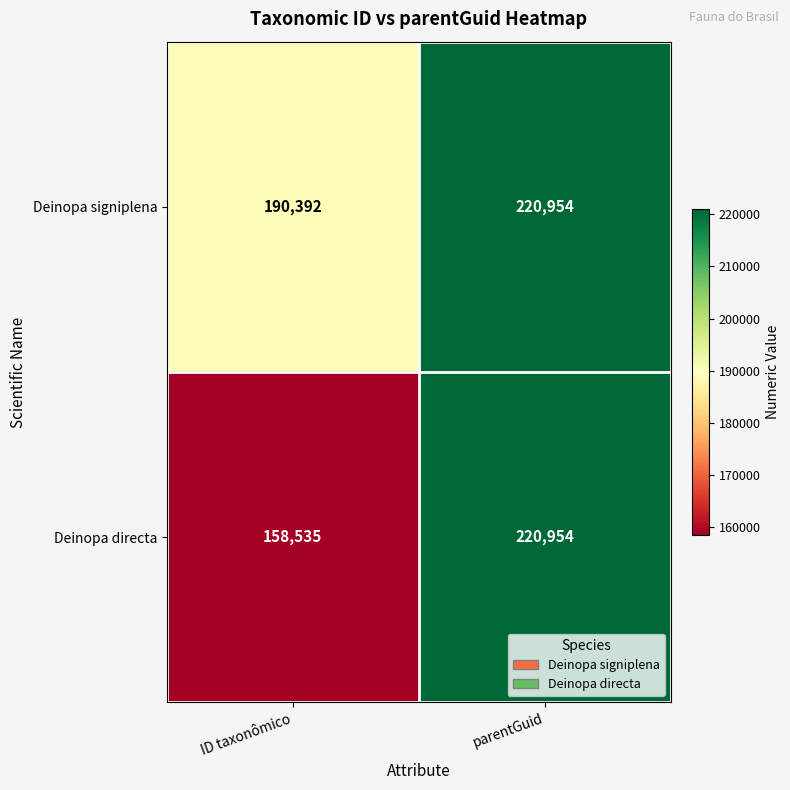

Which series has the largest total across all categories?

Deinopa signiplena